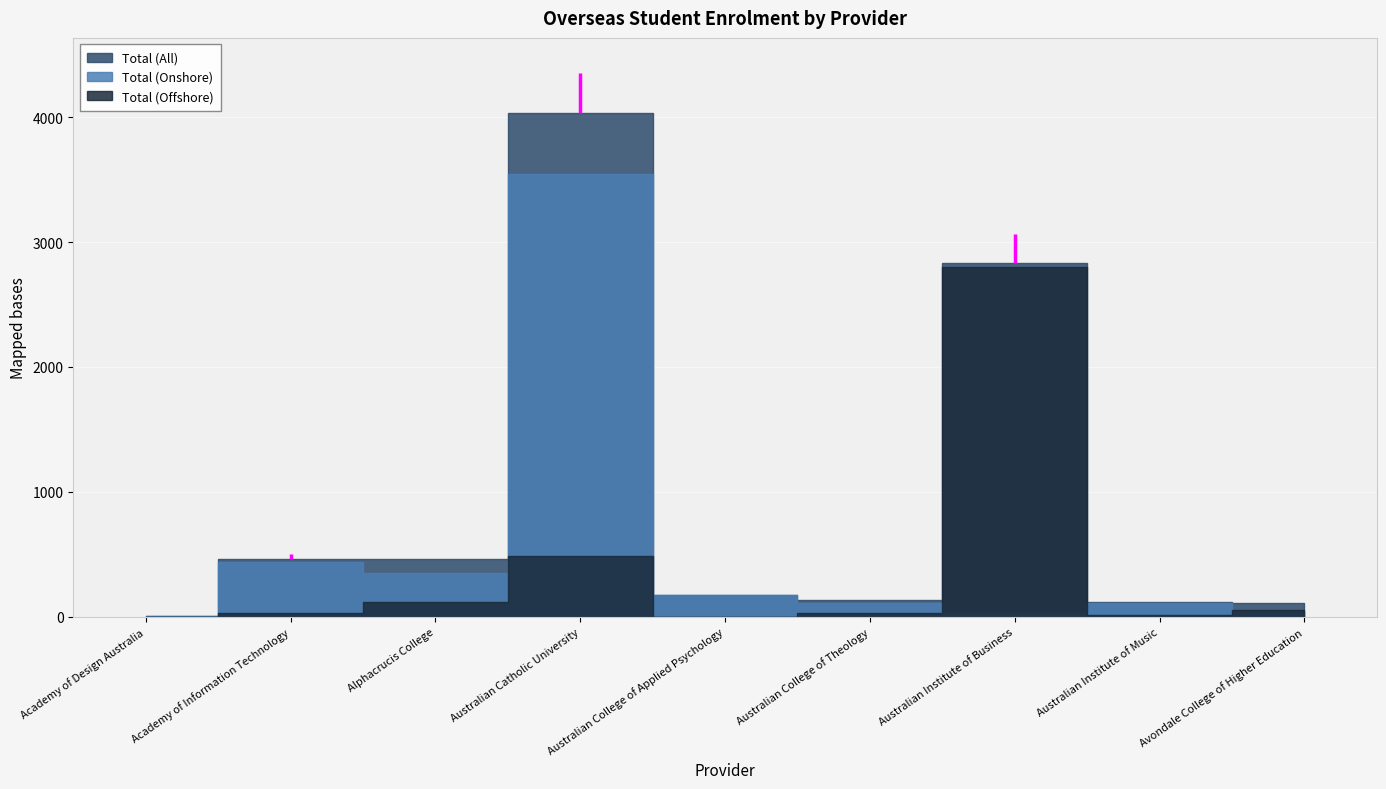

Reading left to right, extract all data points from this chart.

Total (Onshore): 9	437	349	3548	174	109	33	108	34
Total (Offshore): 0	29	116	483	1	27	2803	12	56
Total (All): 9	466	465	4031	175	136	2836	117	113